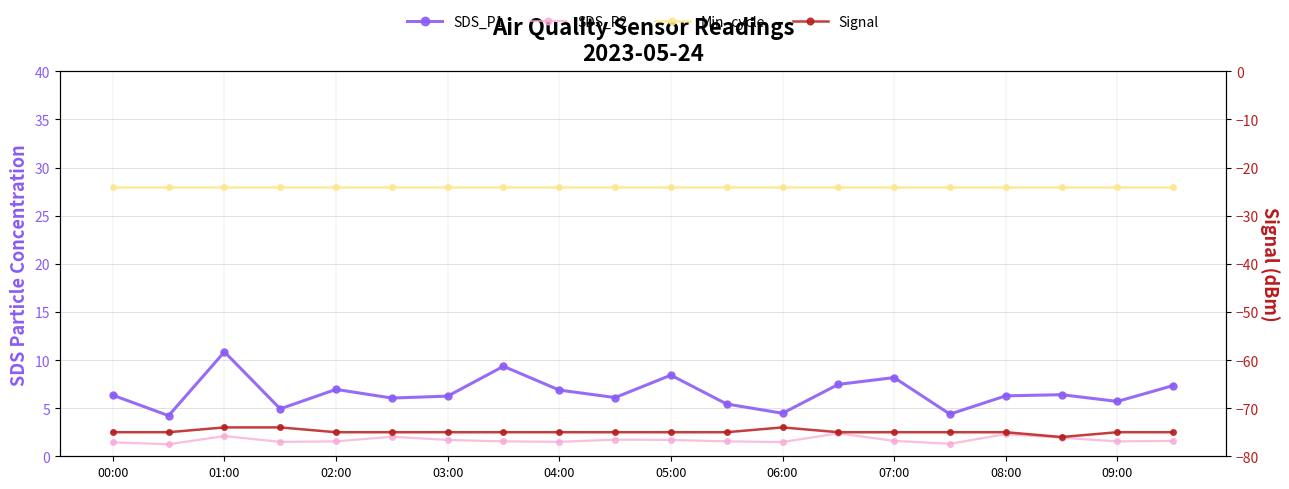

At how many categories does at least one series exceed 14?

20